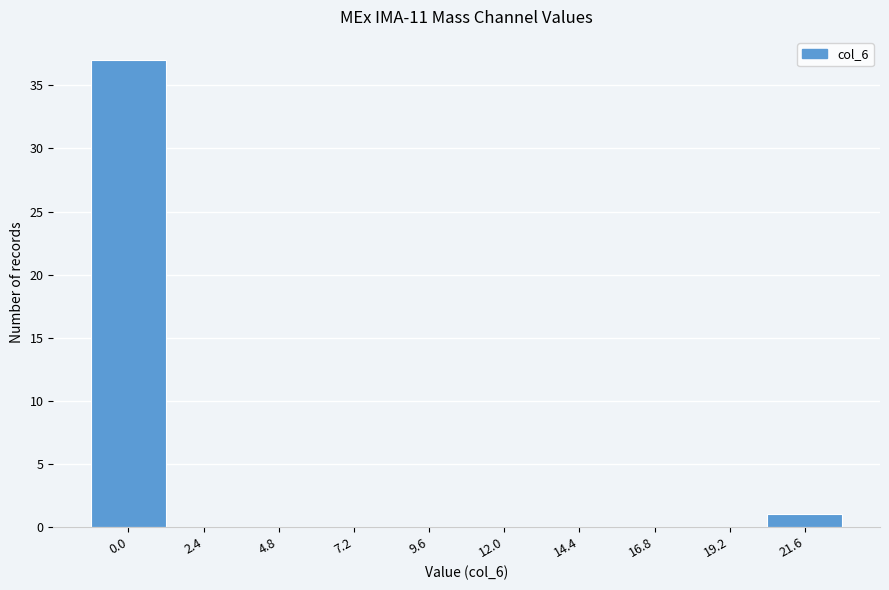

Reading left to right, transcribe all the data shown in this chart.

0.0=37	2.4=0	4.8=0	7.2=0	9.6=0	12.0=0	14.4=0	16.8=0	19.2=0	21.6=1